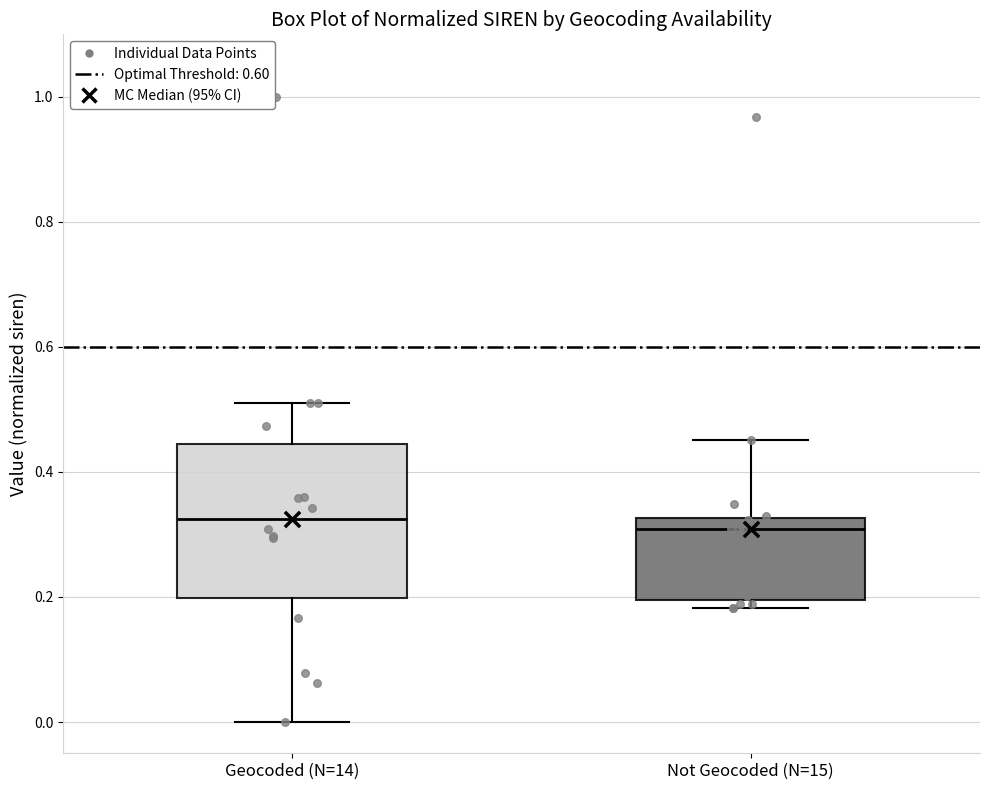

Where does the median line of the box for Geocoded (N=14) sit on the y-axis? The values are not printed on the chart, so give them approximately, as read against the axis.

0.32